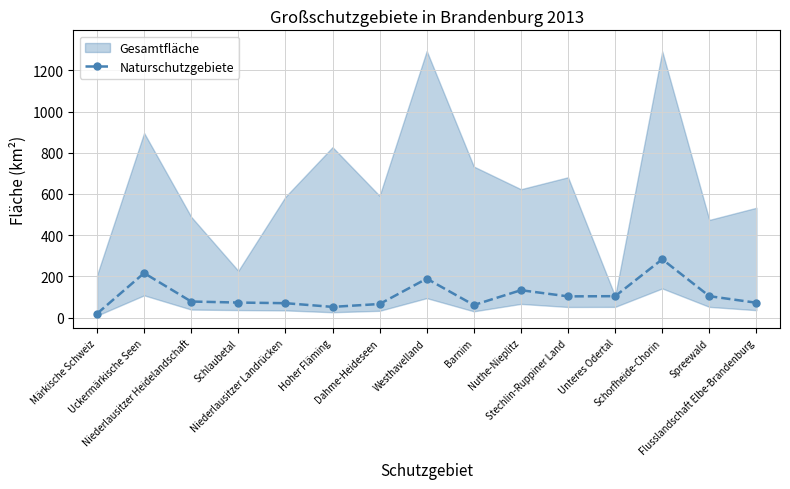

Count the number of values greater than 78.

7